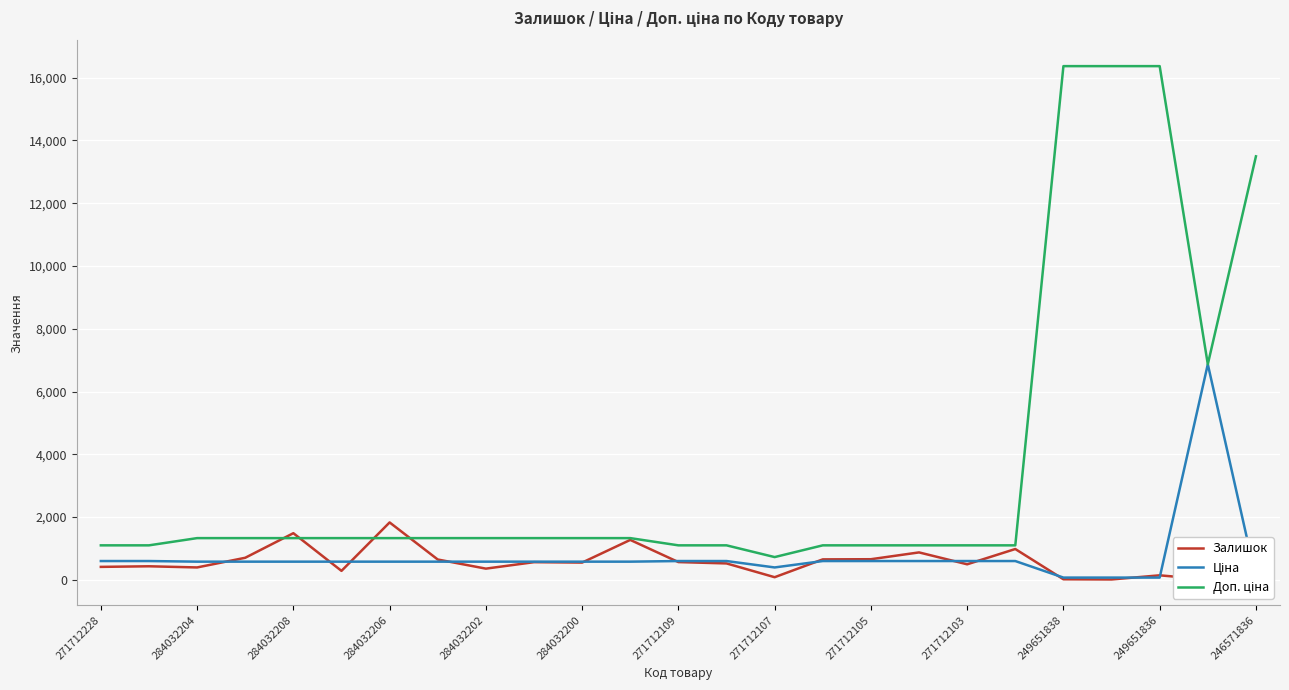

Is the value of Доп. ціна at 21 greater than the value of Ціна at 15?

Yes